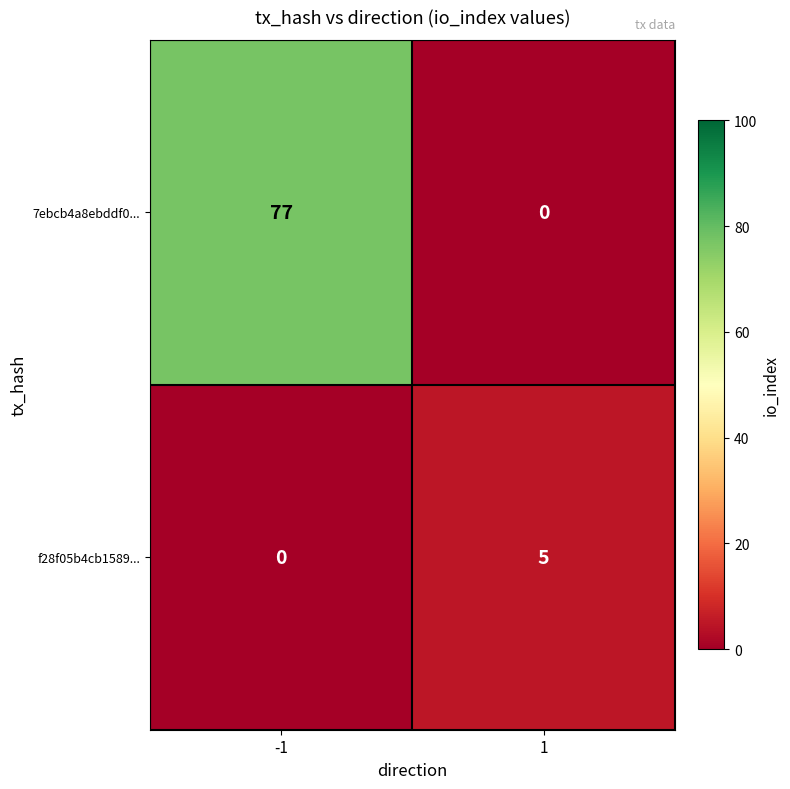

Which category has the highest value across all series?

-1